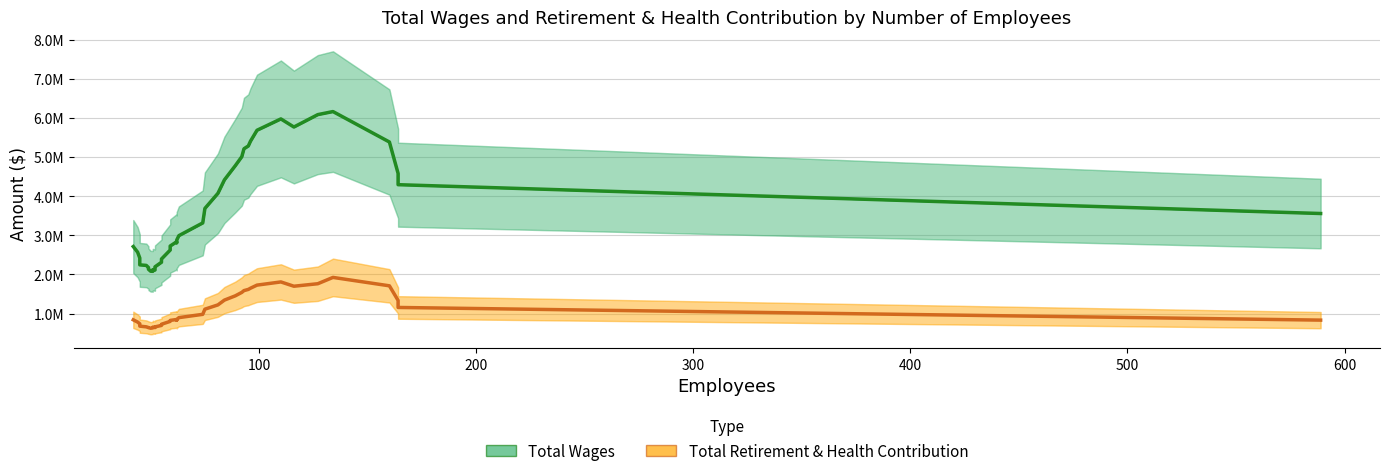

True or false: Total Retirement & Health Contribution and Total Wages cross at least once.

False